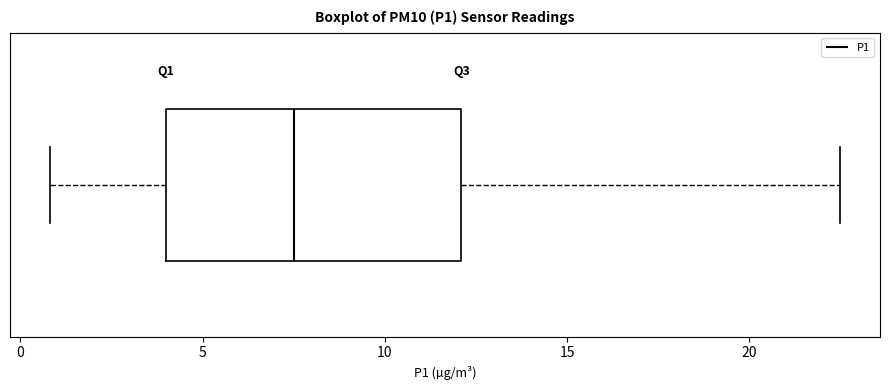

Read this box plot against the x-axis: the position of the median line, the range covered by the box, and the ends of both whiskers. The values are not printed on the chart, so give them approximately, as read against the axis.

median 7.5, box 4.0 to 12.0, whiskers 1.0 to 22.5